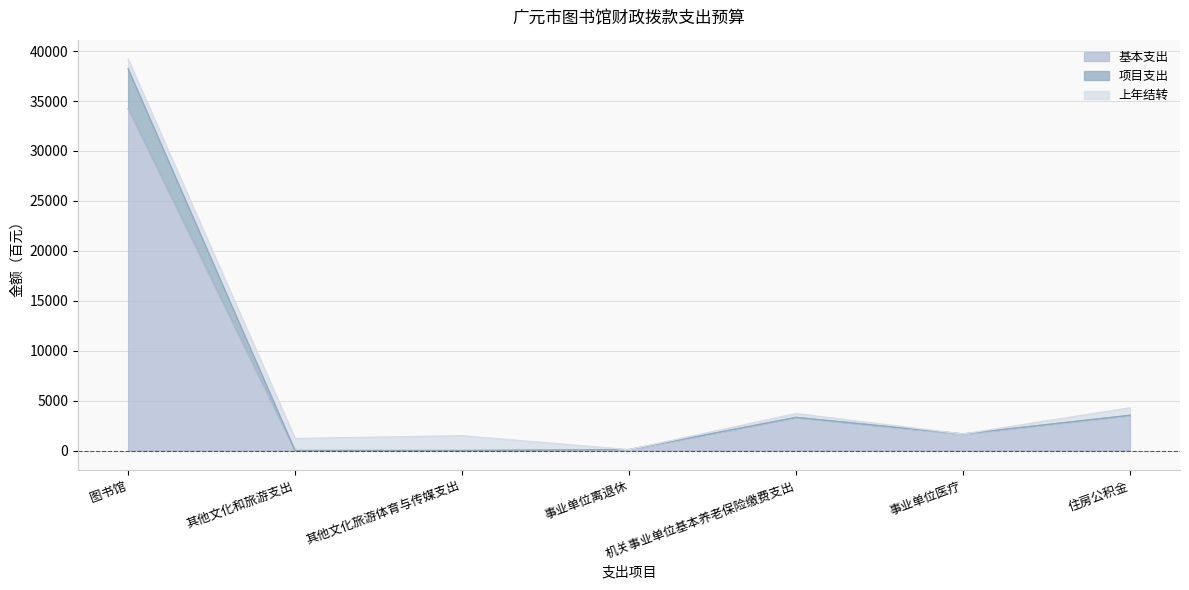

True or false: 基本支出 has a value of 133 at 事业单位离退休.

False